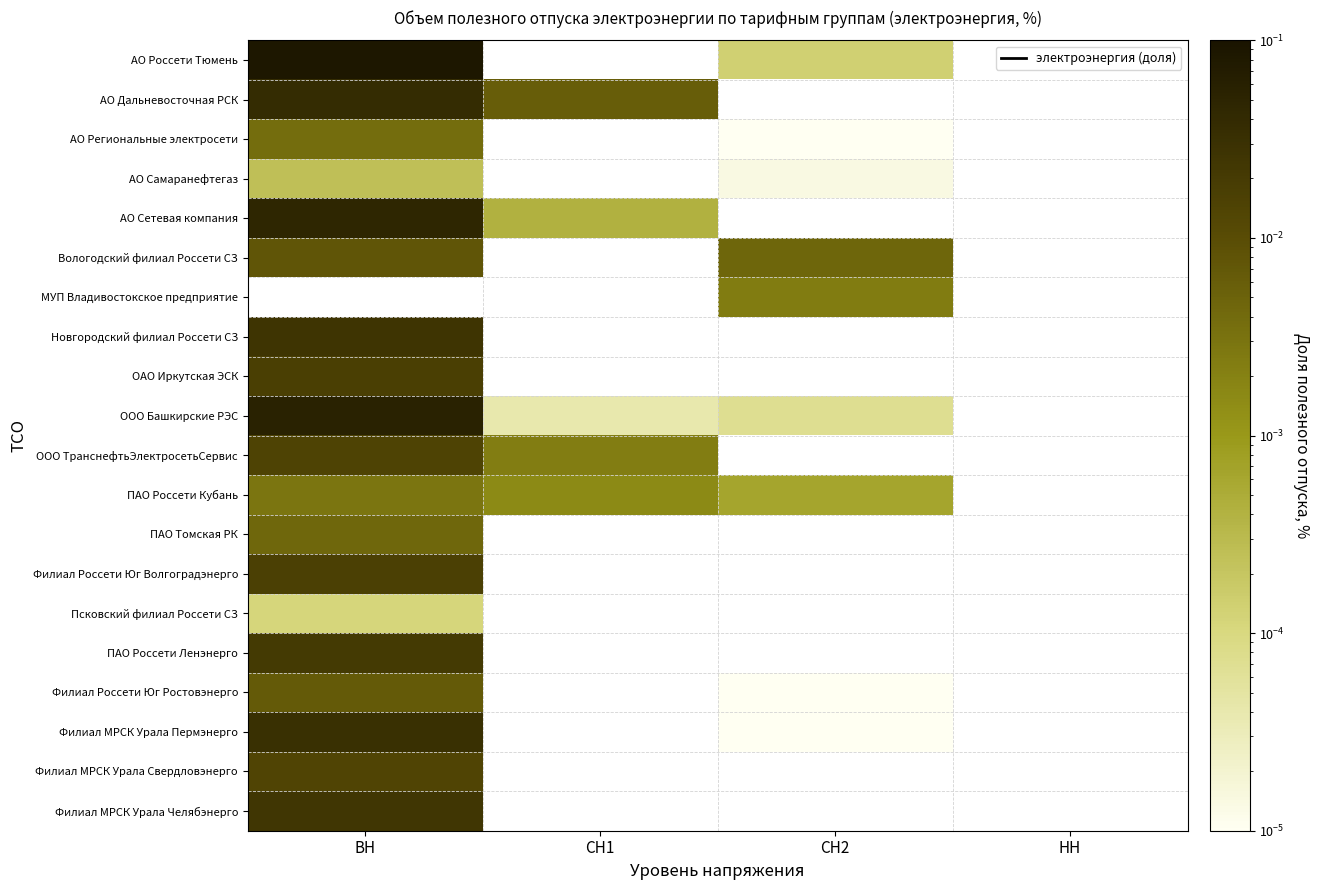

Is it true that Филиал МРСК Урала Пермэнерго equals 0.0 at СН2?

False